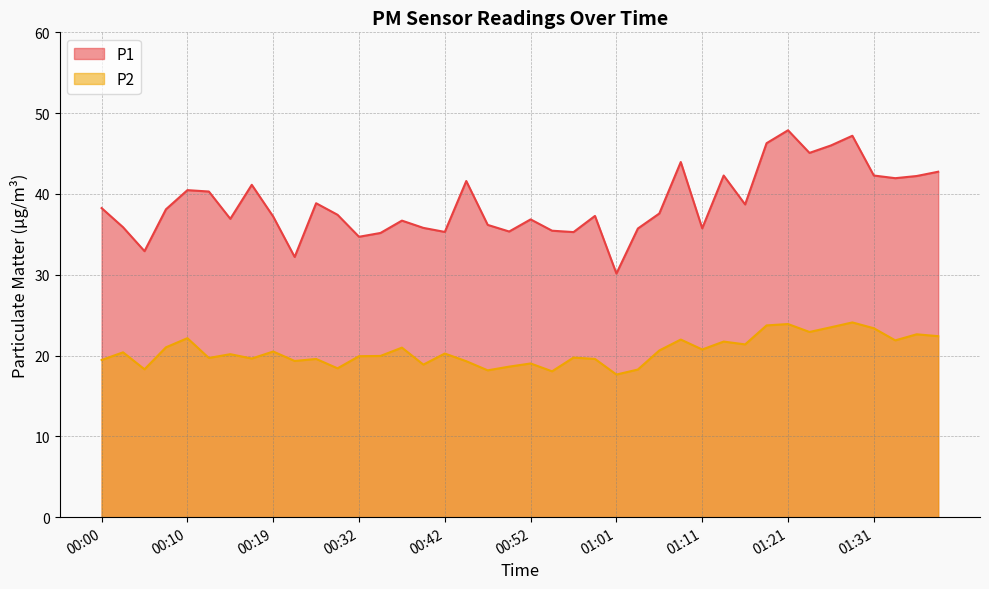

How many lines are shown in the chart?

2